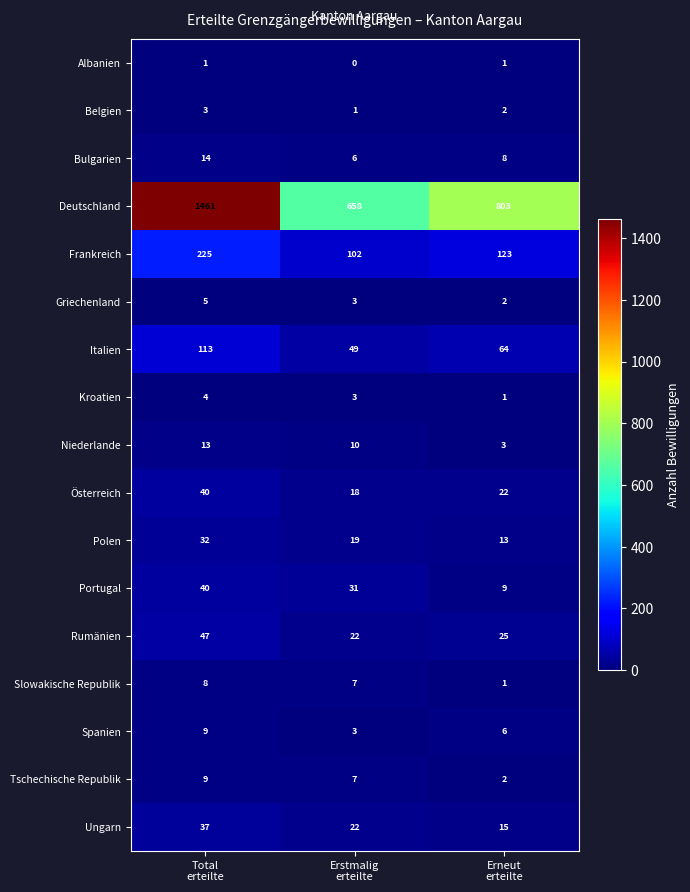

At how many categories does at least one series exceed 310?

3